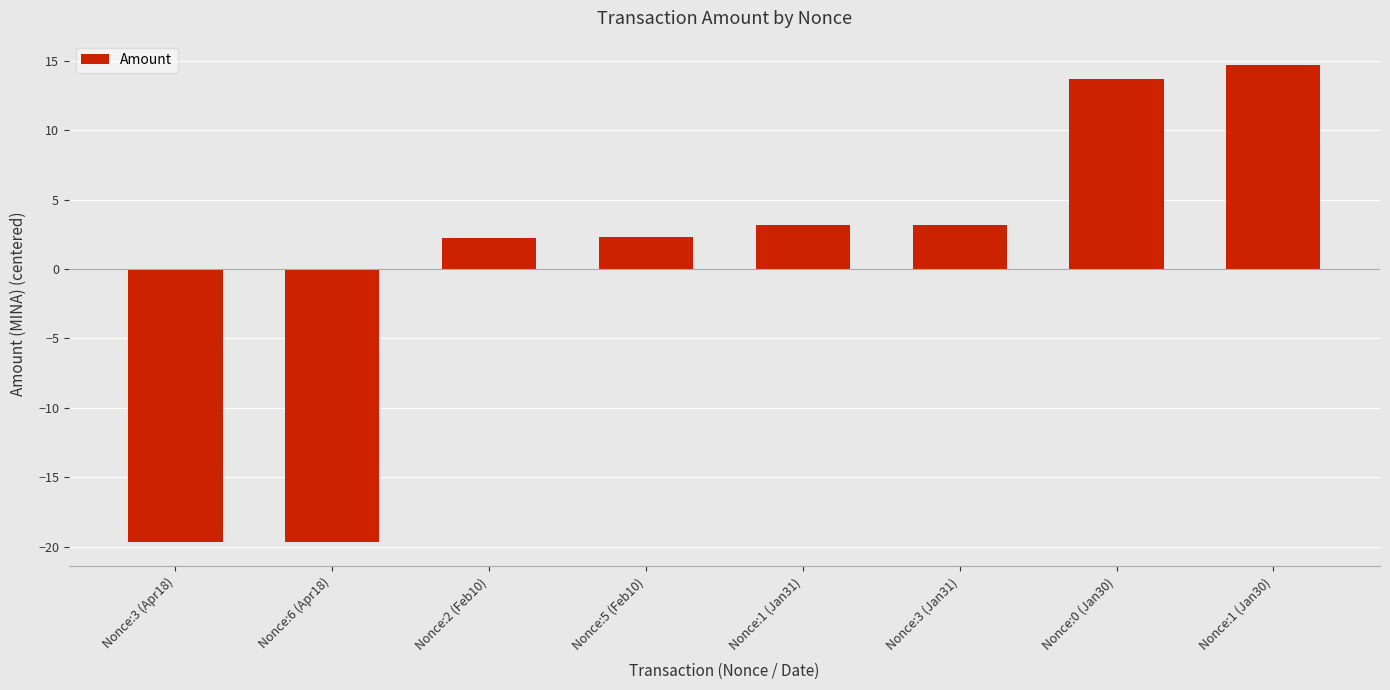

How many series are shown in this chart?

1